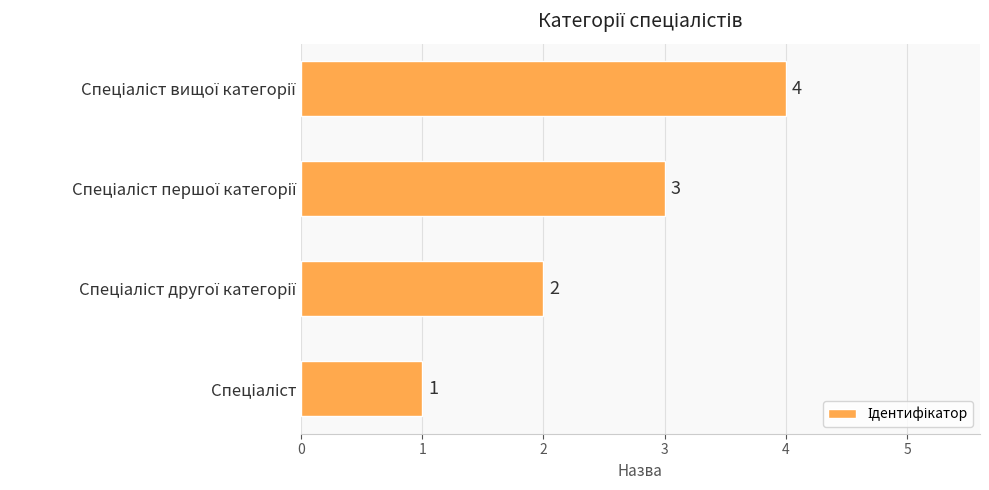

What is the sum of all values?

10